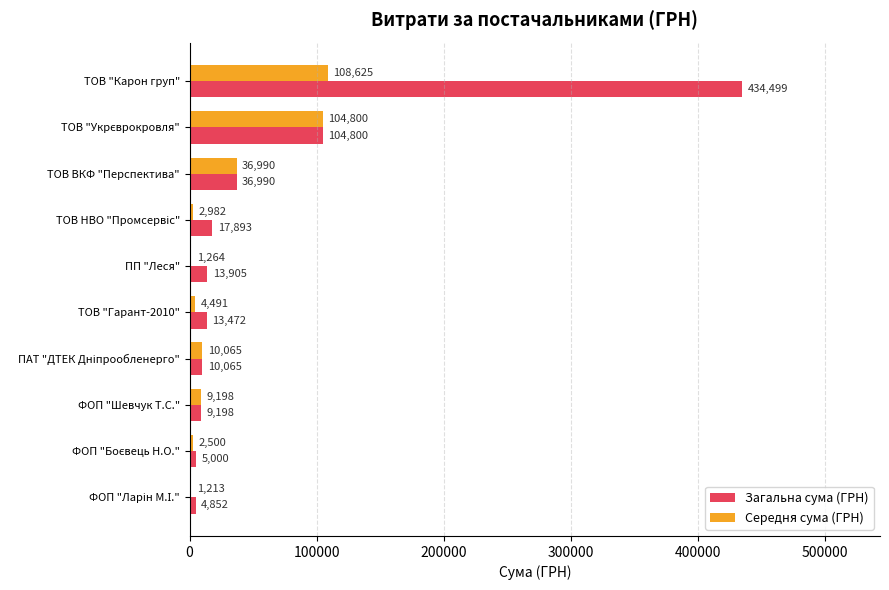

What is the sum of all Загальна сума (ГРН) values?

650674.2